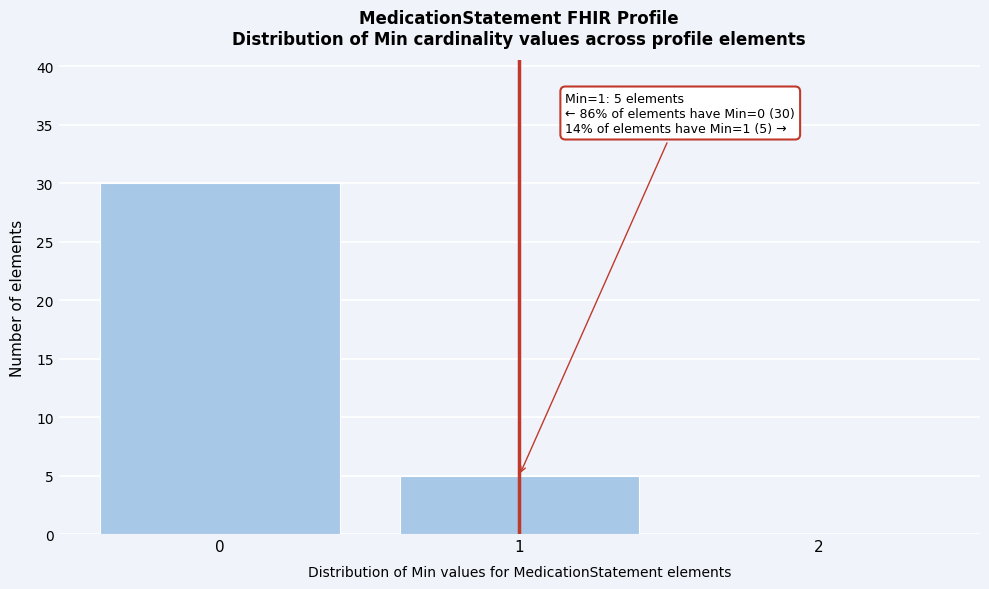

Over which range of the x-axis is the bar tallest?

-0.5 to 0.5